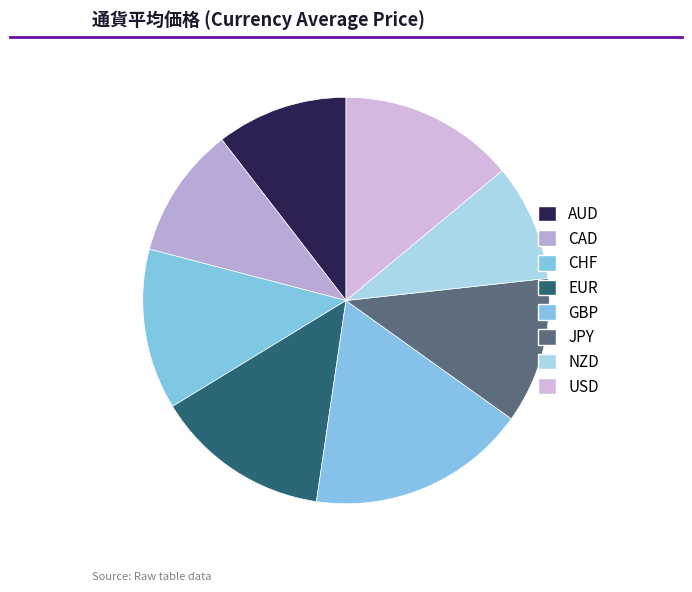

Count the number of slices in the pie.

8